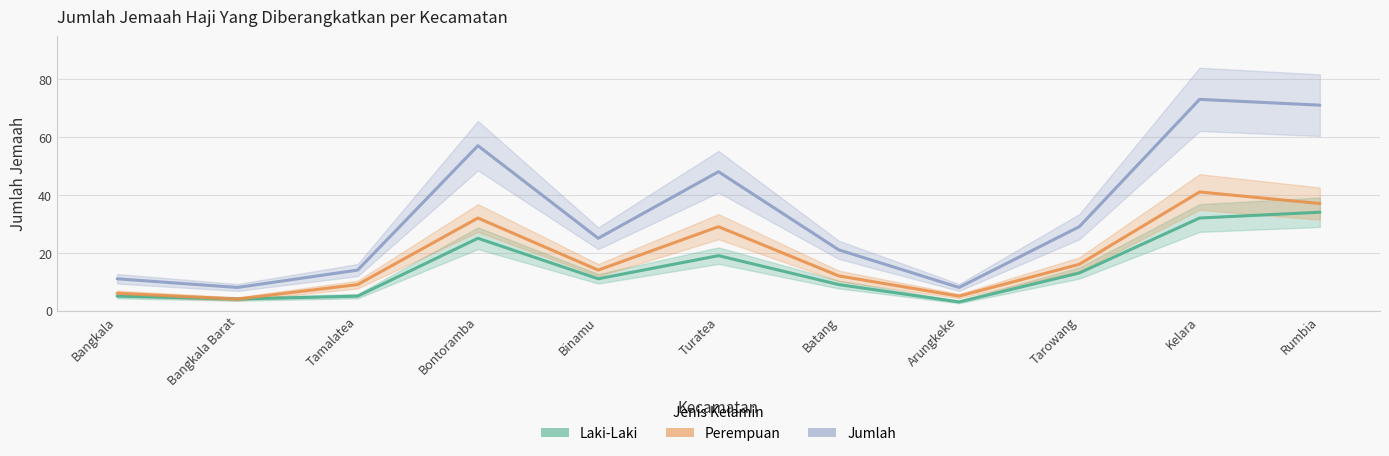

Which series has the widest spread of values?

Jumlah